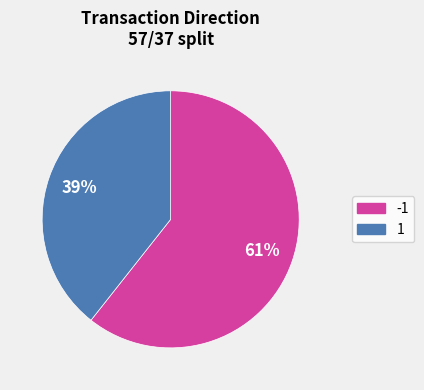

Which category has the smallest portion of the pie?

1